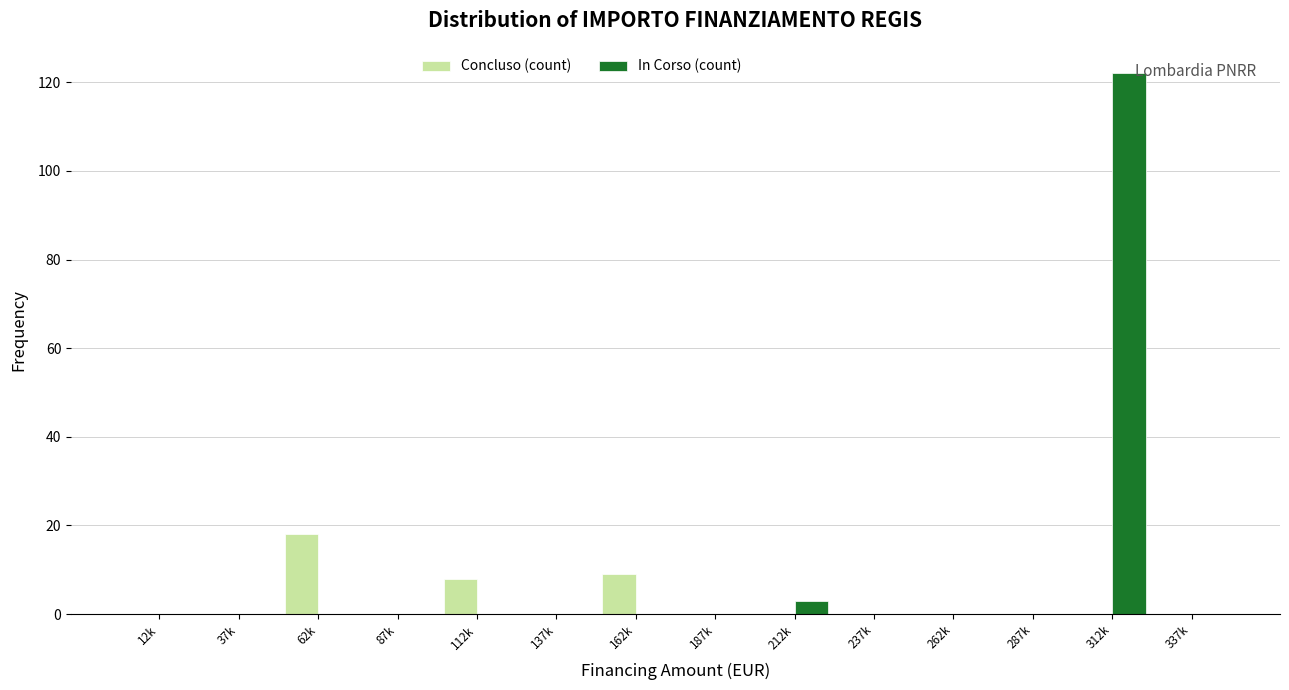

Reading left to right, list all the values displayed in this chart.

Concluso (count): 12k=0	37k=0	62k=18	87k=0	112k=8	137k=0	162k=9	187k=0	212k=0	237k=0	262k=0	287k=0	312k=0	337k=0
In Corso (count): 12k=0	37k=0	62k=0	87k=0	112k=0	137k=0	162k=0	187k=0	212k=3	237k=0	262k=0	287k=0	312k=122	337k=0